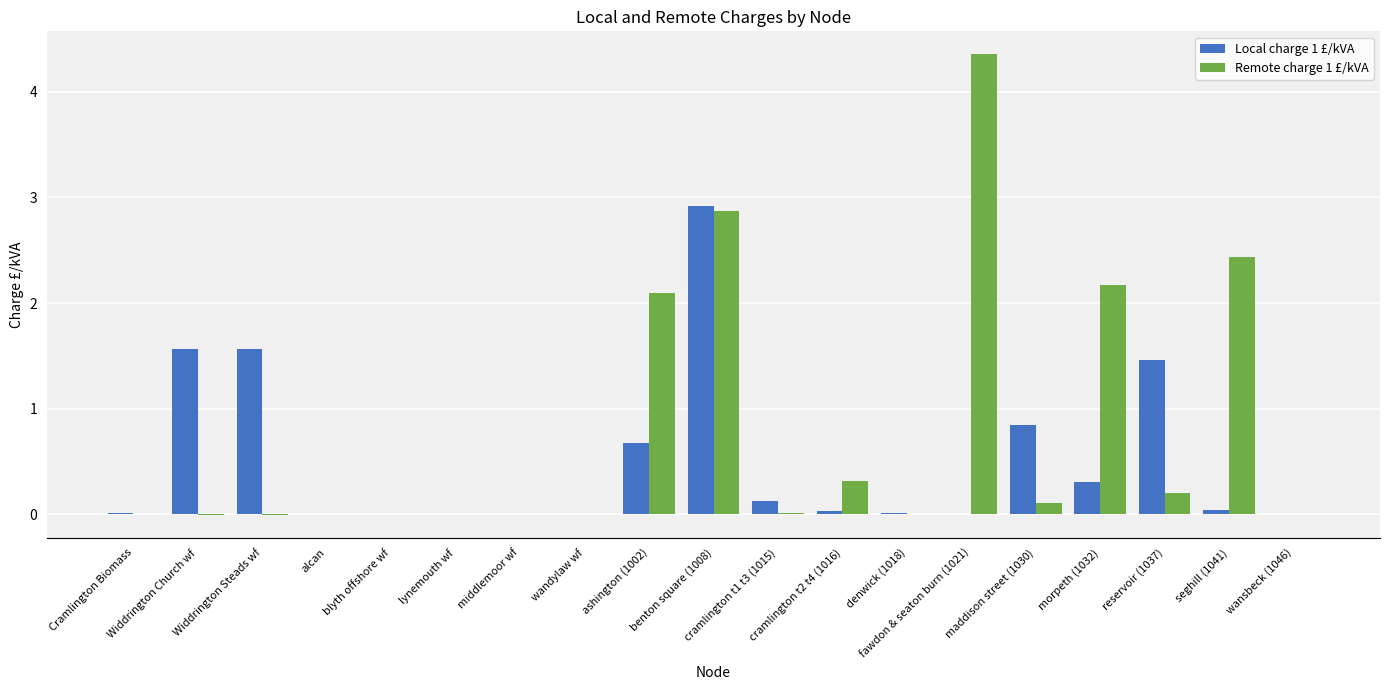

What value does the Local charge 1 £/kVA series have at Widdrington Steads wf?

1.6